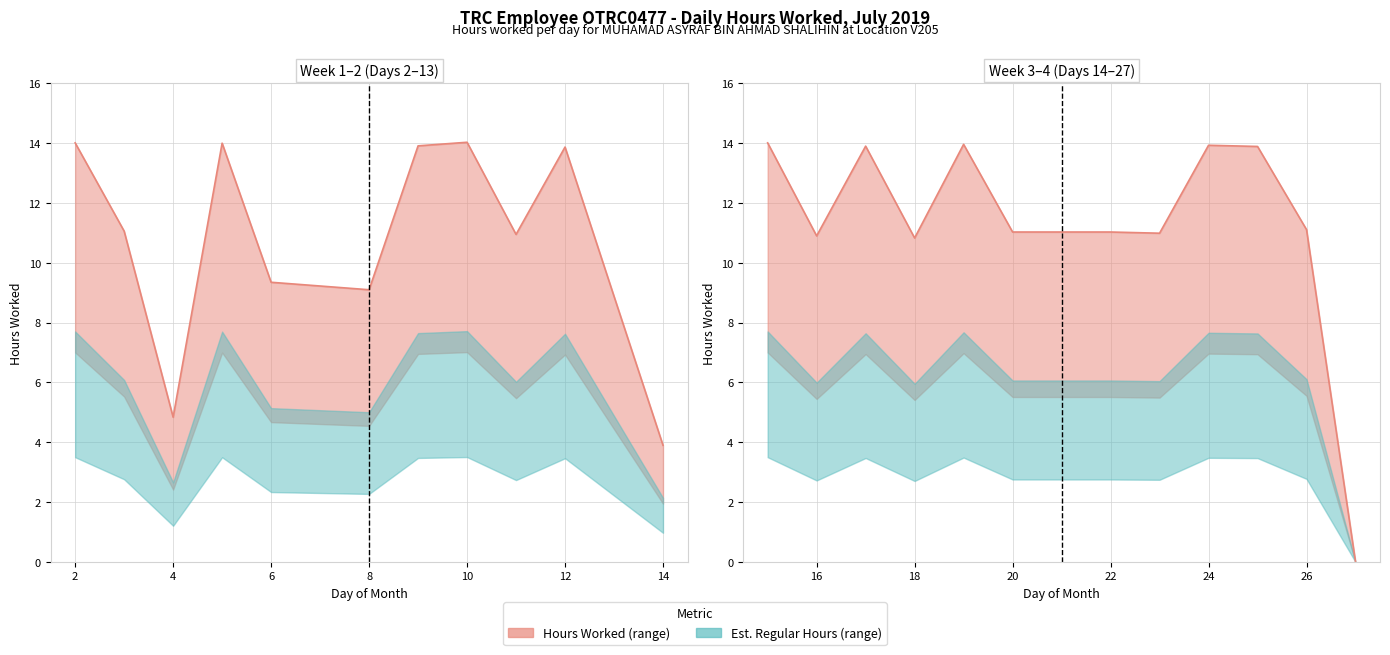

How many points are higher than both their immediate neighbors (excluding endpoints)?

3